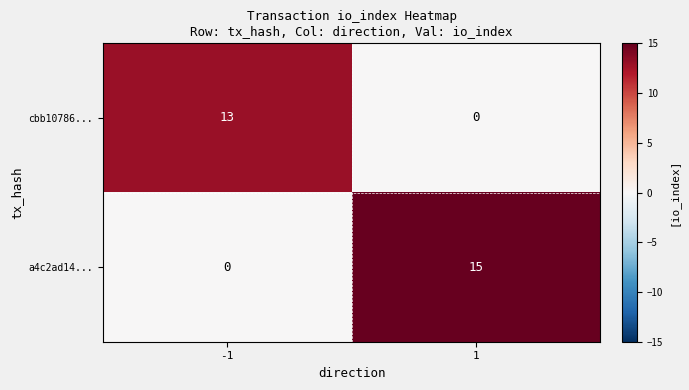

What is the maximum value shown in the chart?

15